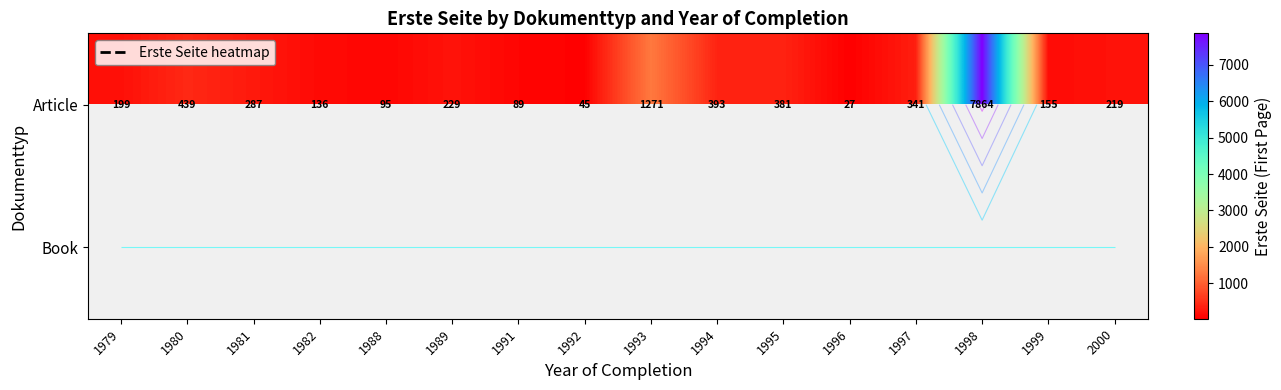

True or false: Article has a value of 95.0 at 1988.

True